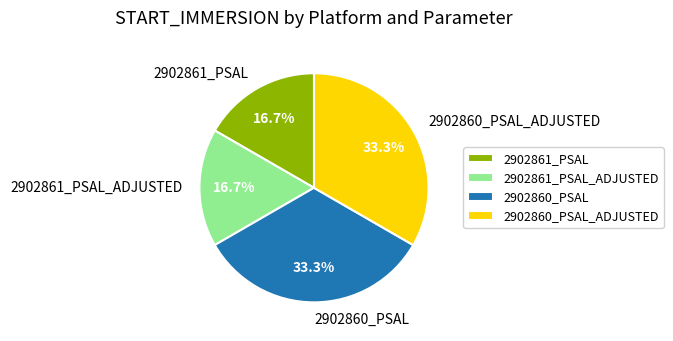

Count the number of slices in the pie.

4